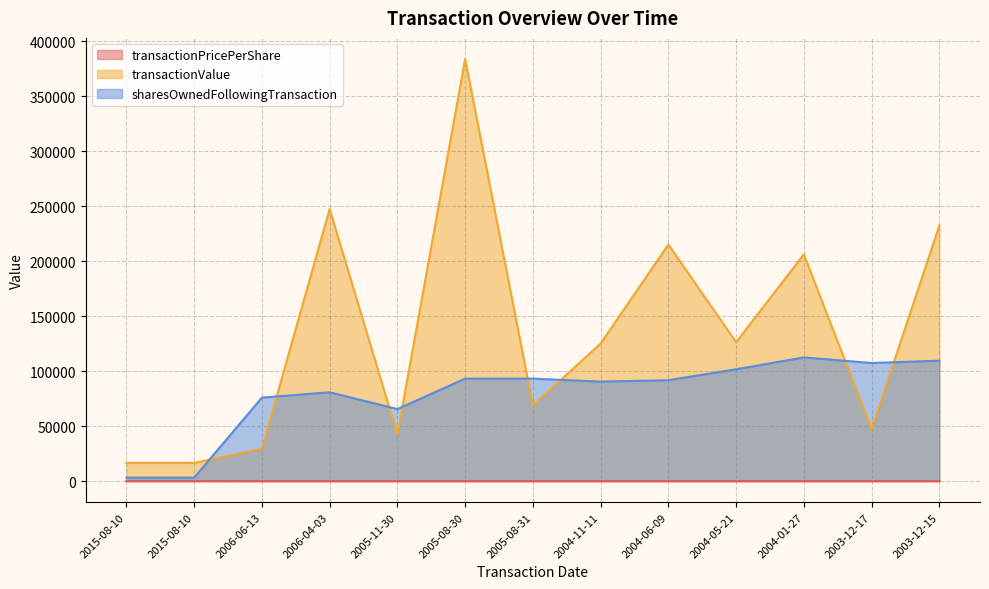

At which category does the chart reach its minimum across all series?

2004-01-27